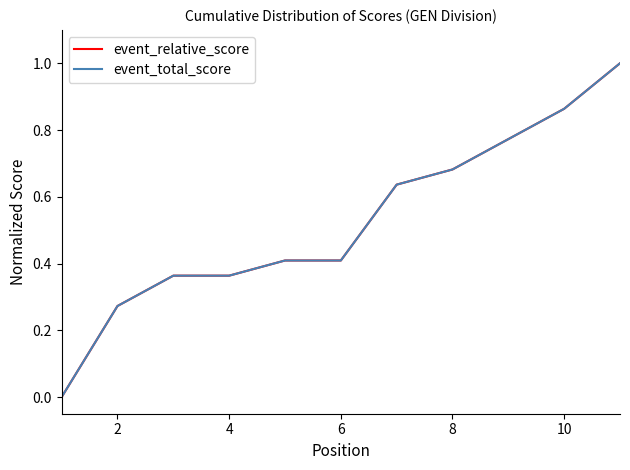

At how many categories does at least one series exceed 0?

10